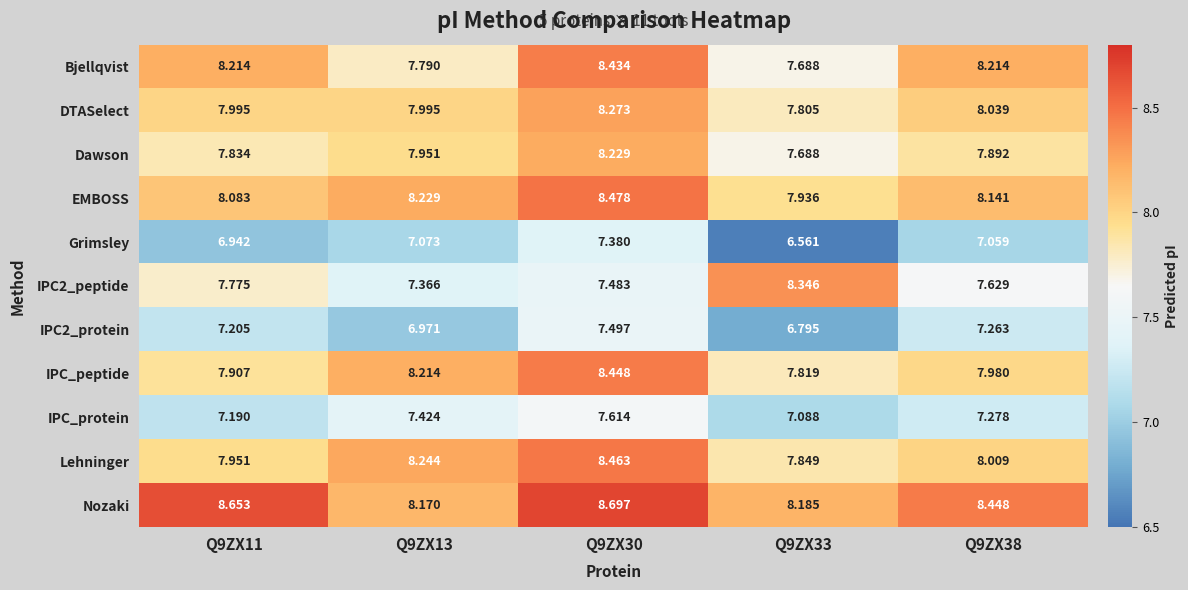

Is the value of Grimsley at Q9ZX30 greater than the value of Lehninger at Q9ZX13?

No